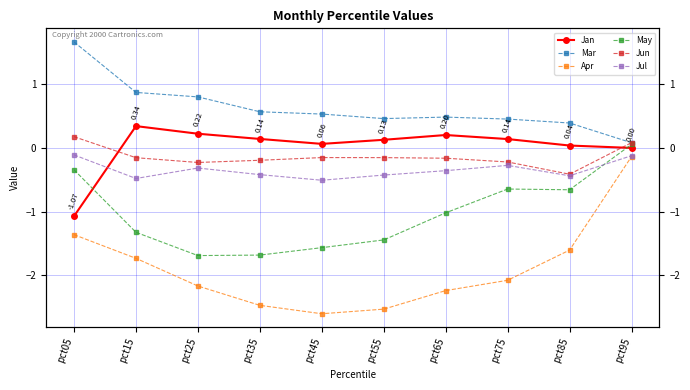

Which label corresponds to the largest value in the chart?

pct05